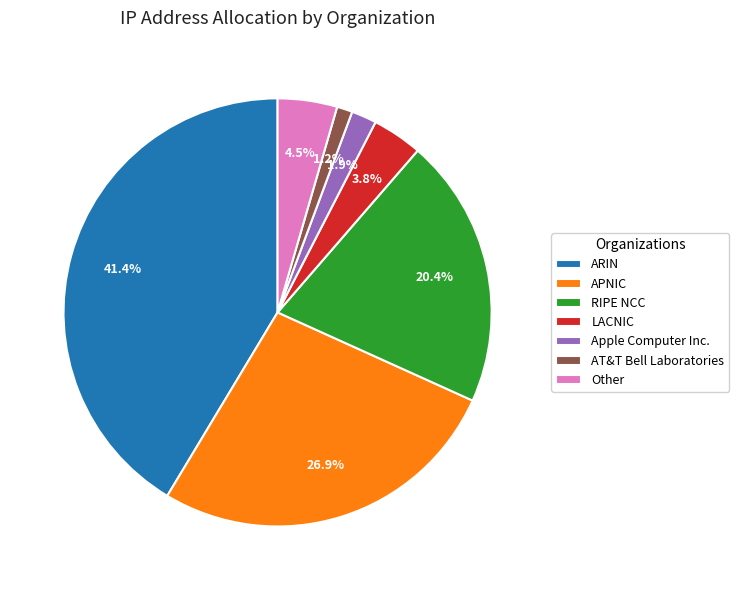

To the nearest percent, what portion does LACNIC represent?

4%